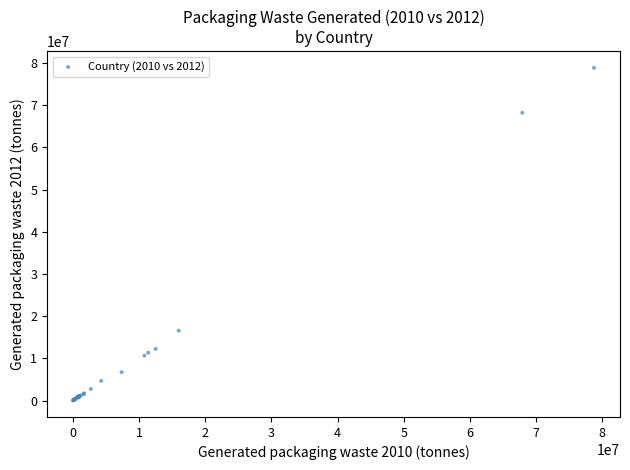

What Y value in the scatter plot is closest to 39474121?

16586600.0